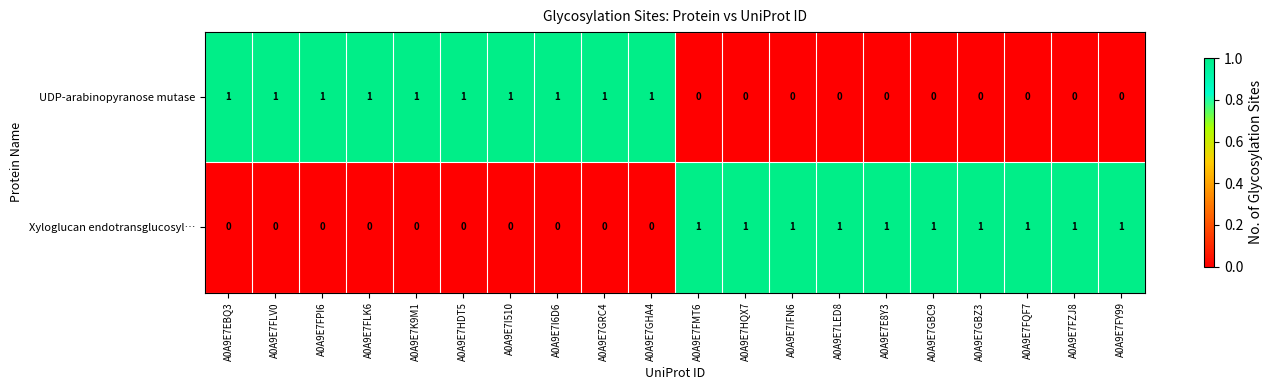

At how many categories does at least one series exceed 0?

20